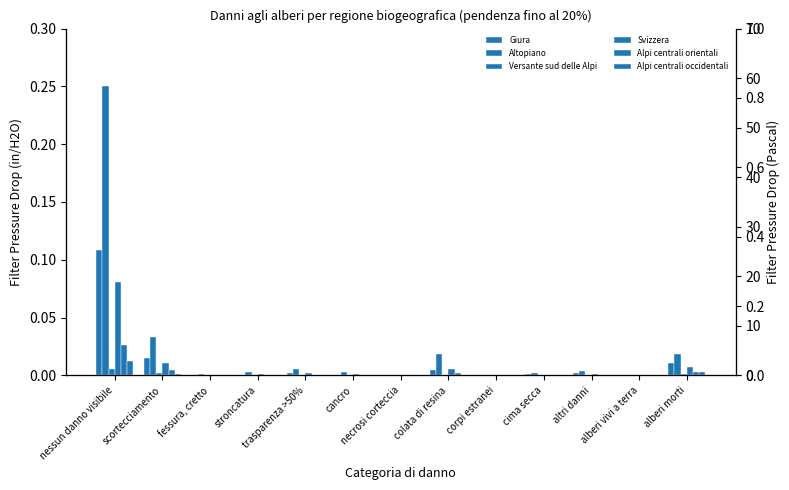

At which label is Alpi centrali occidentali closest to 0?

fessura, cretto